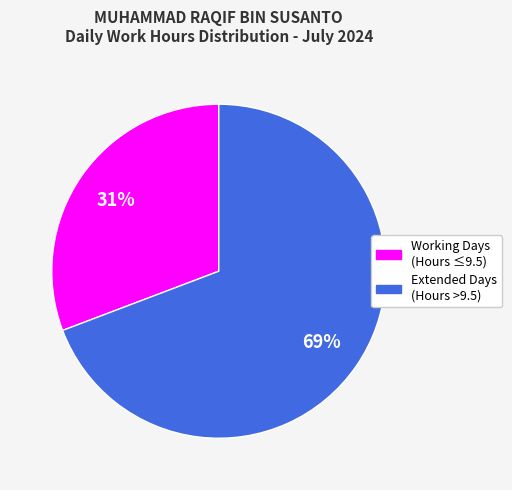

To the nearest percent, what is the average slice percentage?

50%